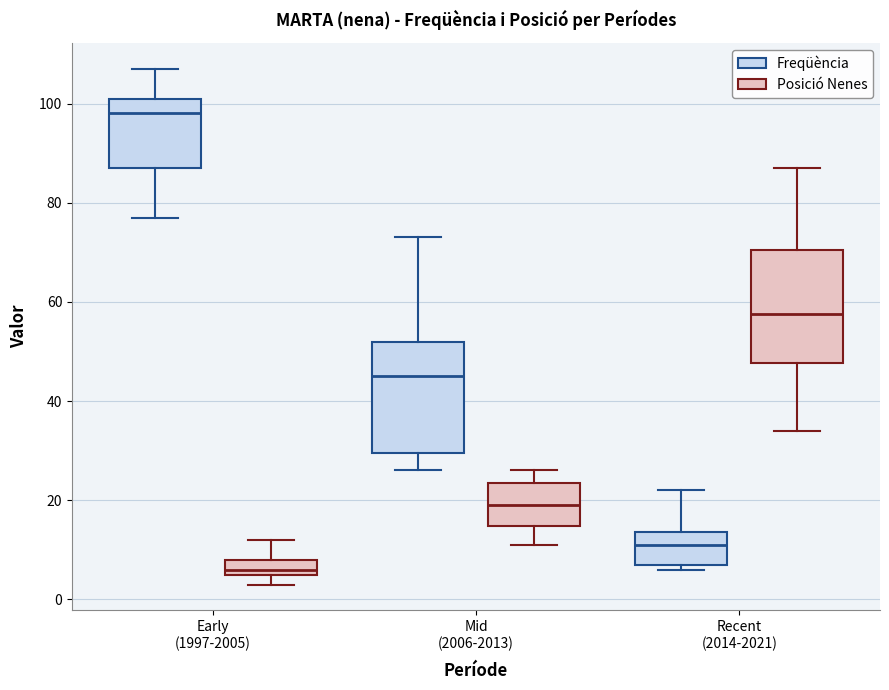

Where does the upper whisker of the box for Early (1997-2005) (Freqüència) end on the y-axis? The values are not printed on the chart, so give them approximately, as read against the axis.

108